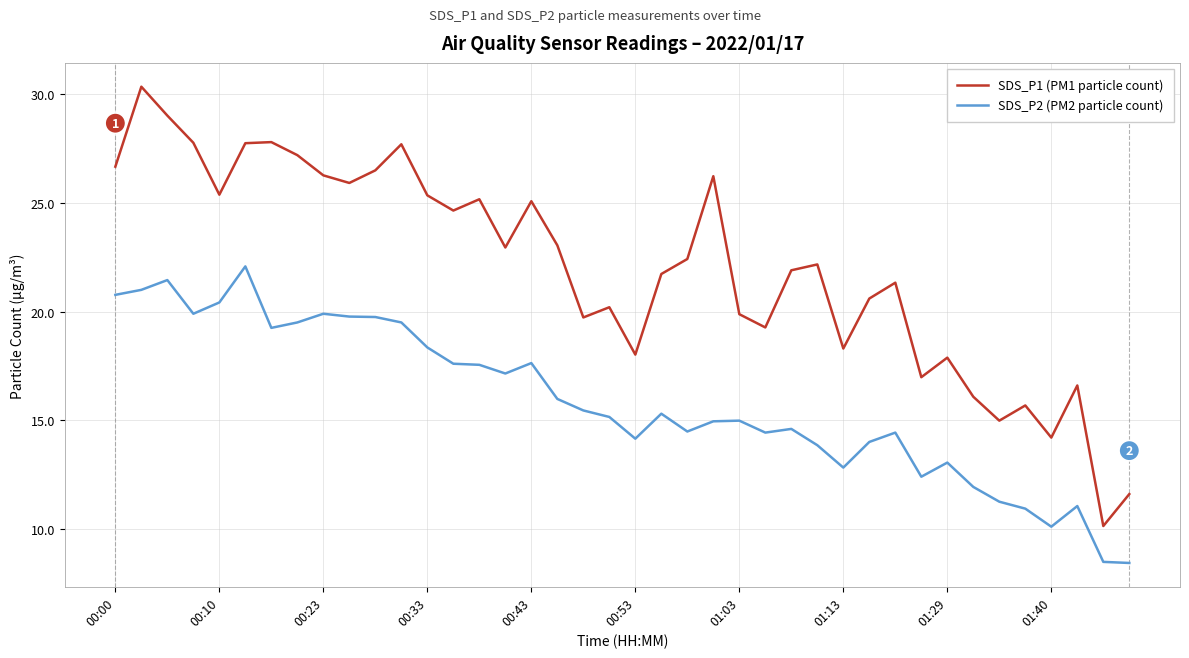

List the series in order of their overall mean, highest first.

SDS_P1 (PM1 particle count), SDS_P2 (PM2 particle count)